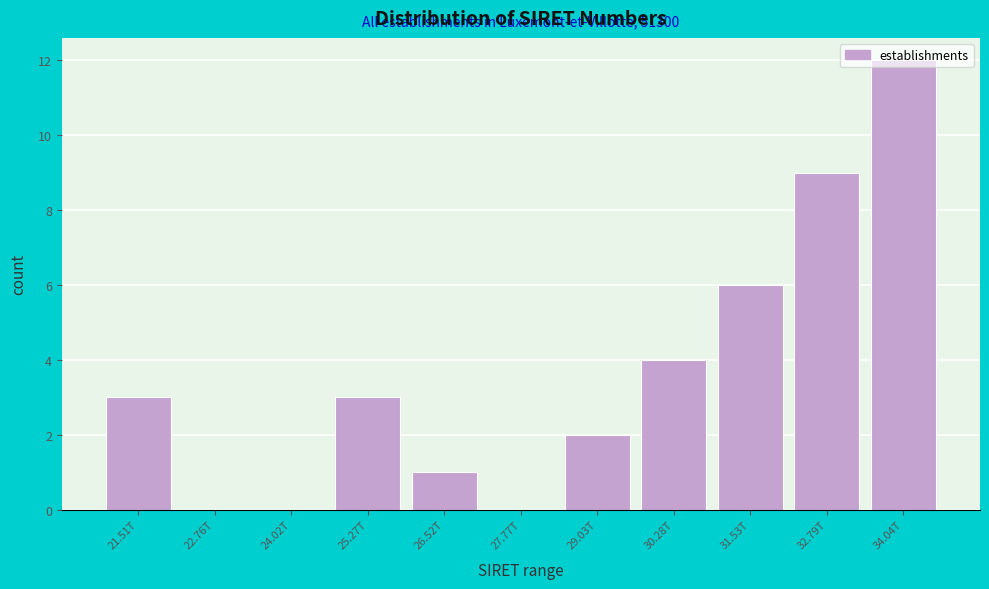

Which has a higher value, 21.51T or 34.04T?

34.04T